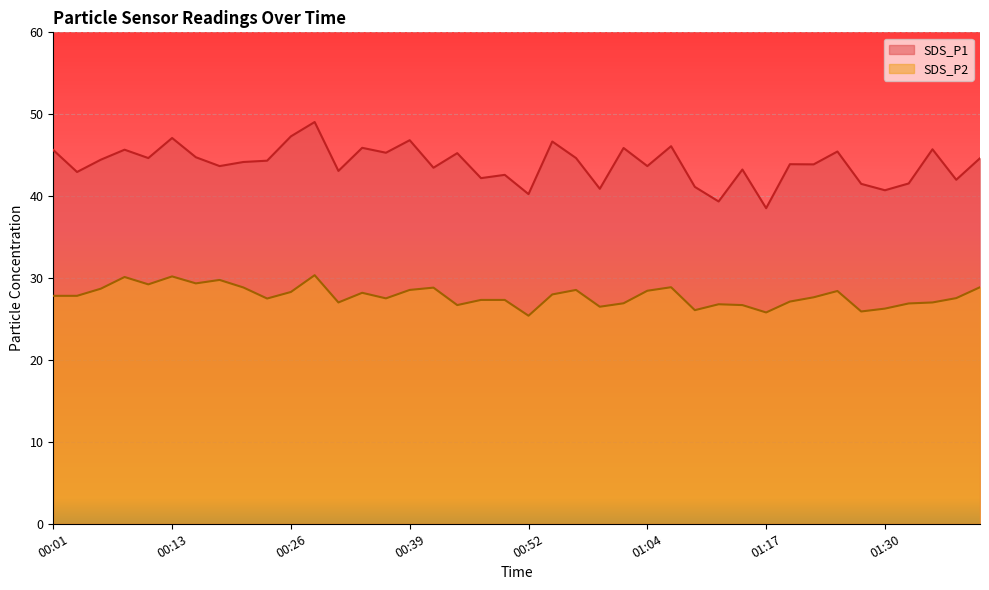

Where is SDS_P1 nearest to the value 43?

00:03